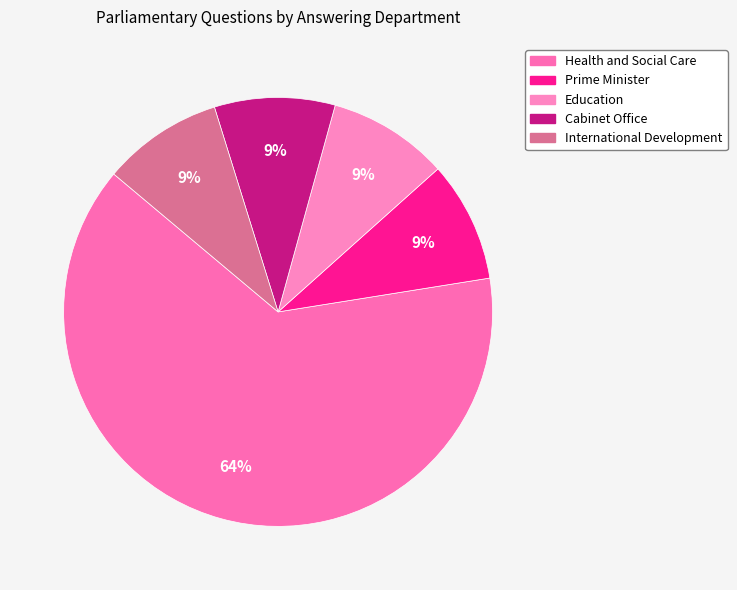

What is the total percentage of Health and Social Care and Prime Minister?

72.7%